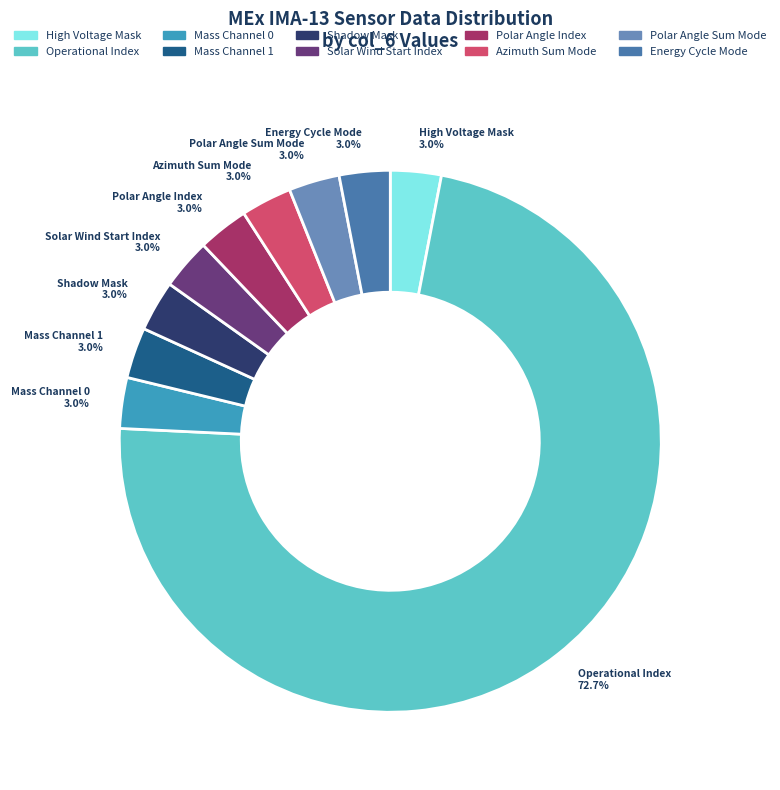

To the nearest percent, what is the average slice percentage?

10%